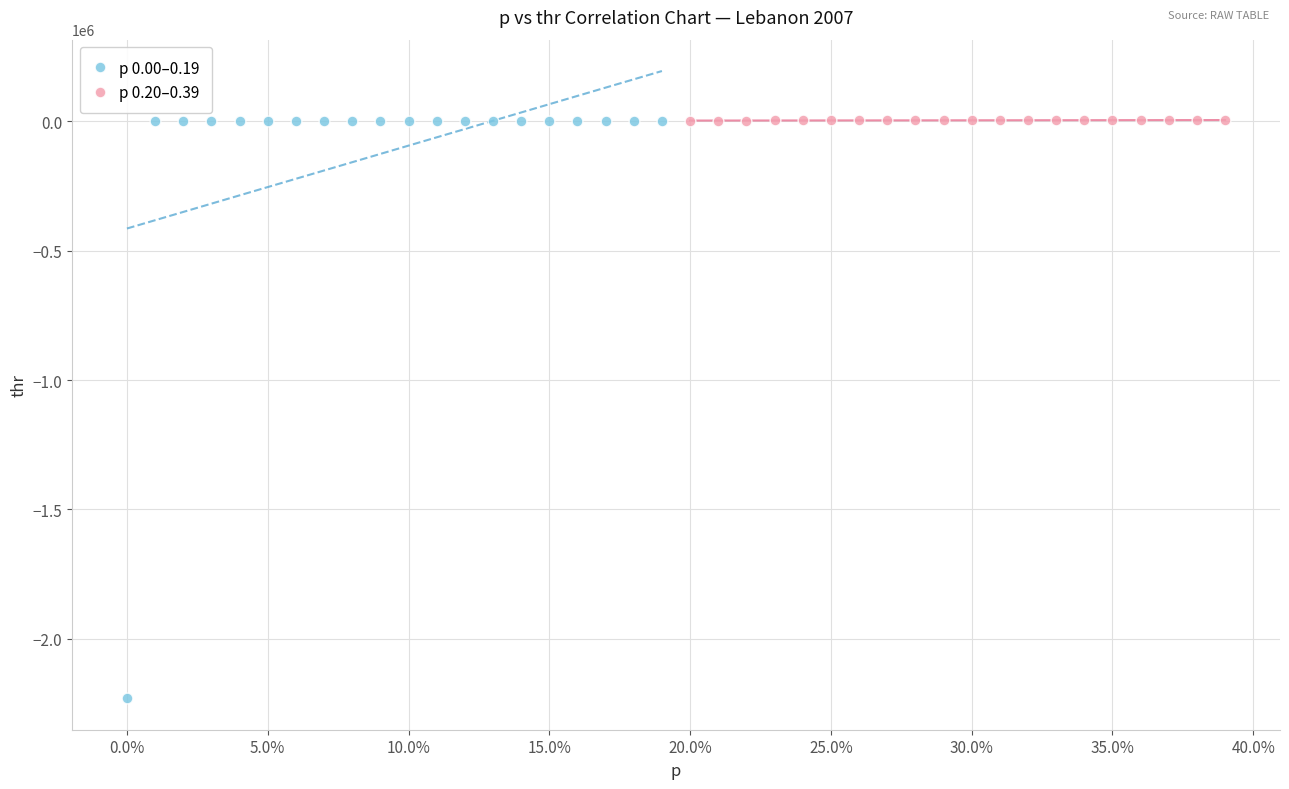

Which series has the widest spread of Y values?

p 0.00–0.19